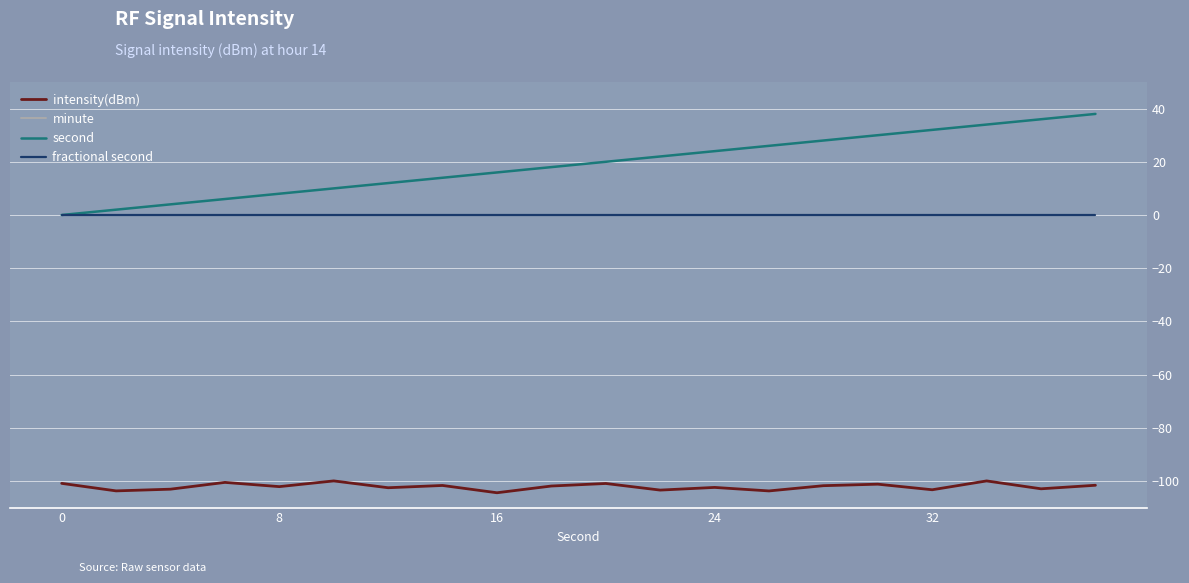

Is this an area chart (filled region under the line)?

No